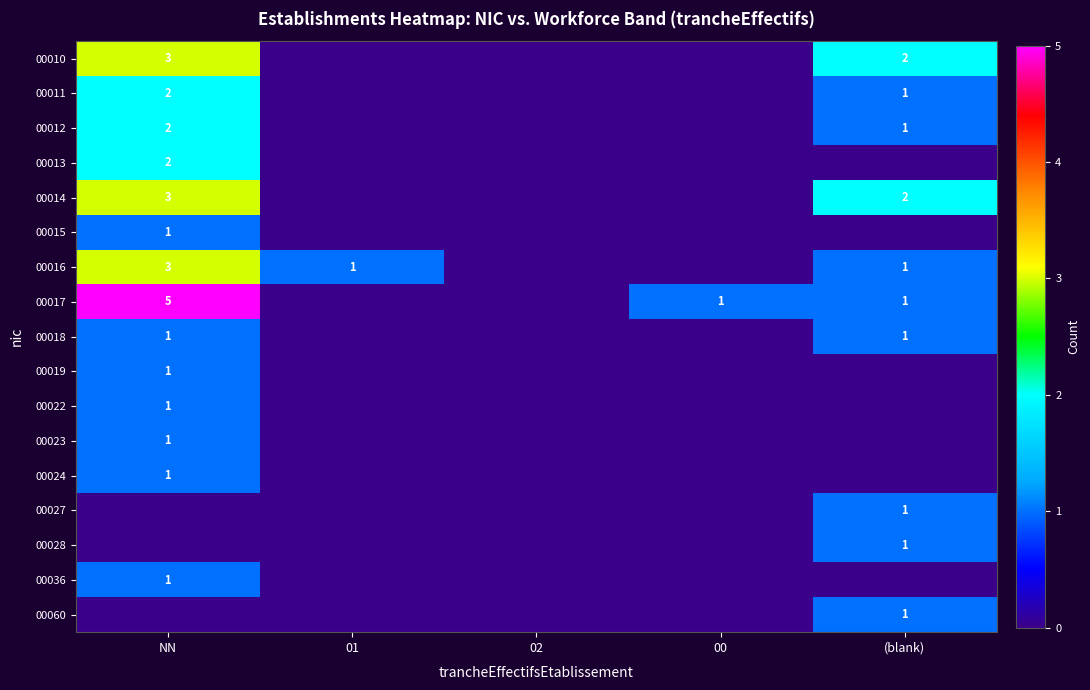

True or false: 00036 has a value of 1 at NN.

True